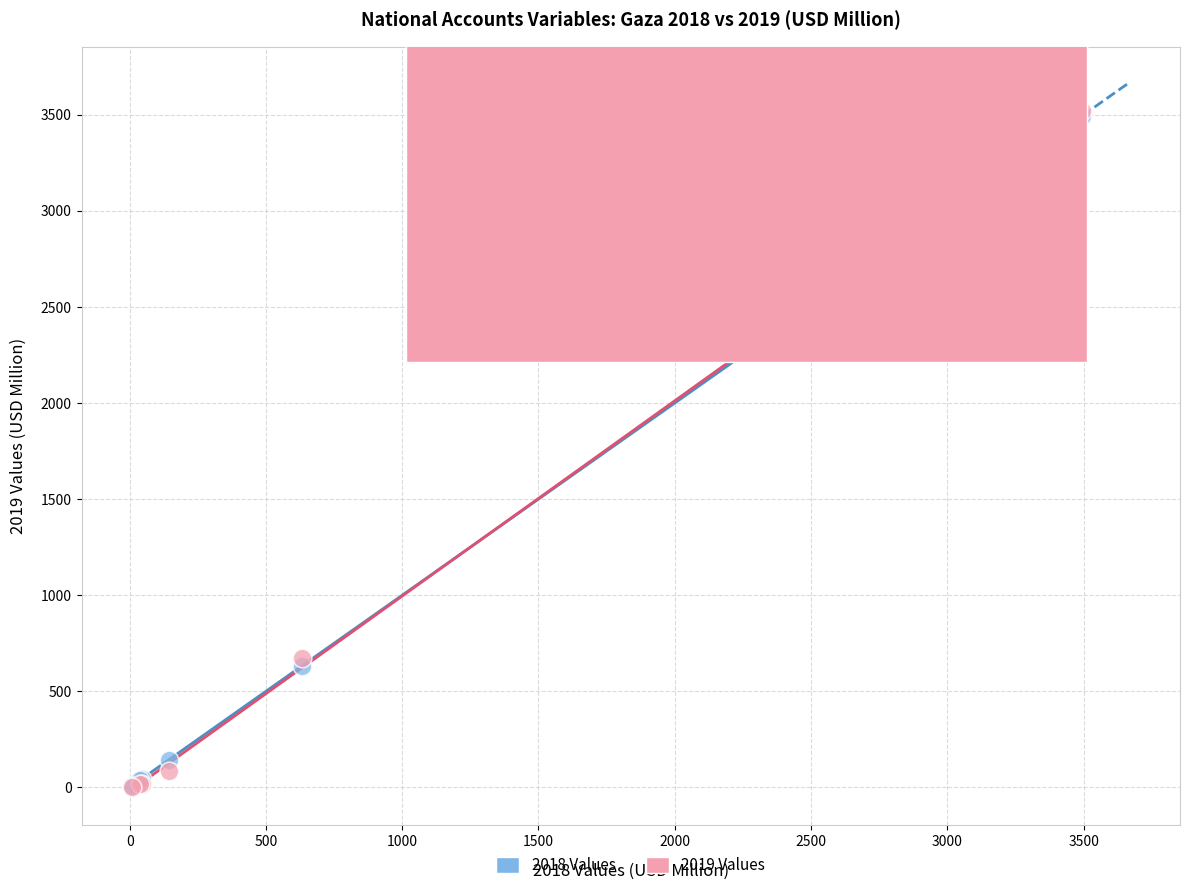

Which series has the largest Y range (max minus min)?

2019 Values